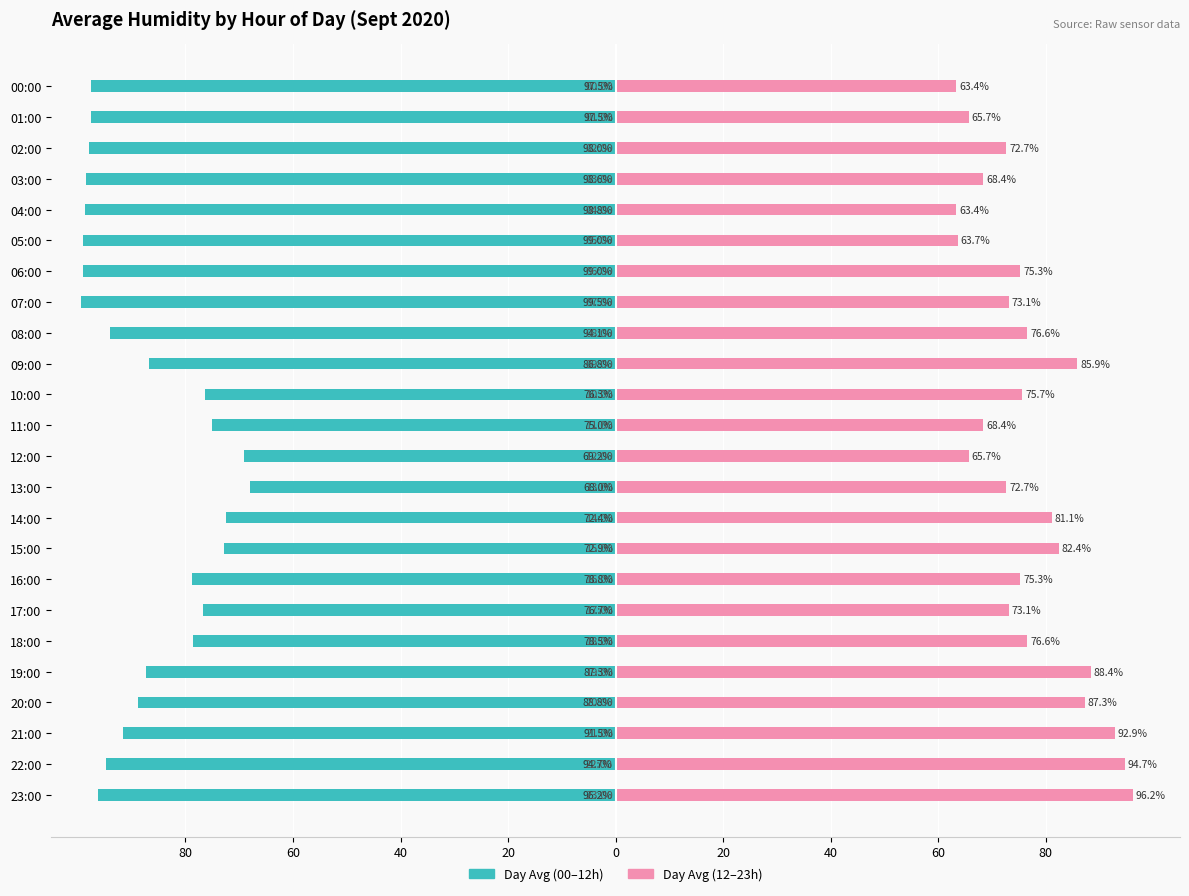

What is the value of the Day Avg (12–23h) bar at the 16th from the left?

82.4